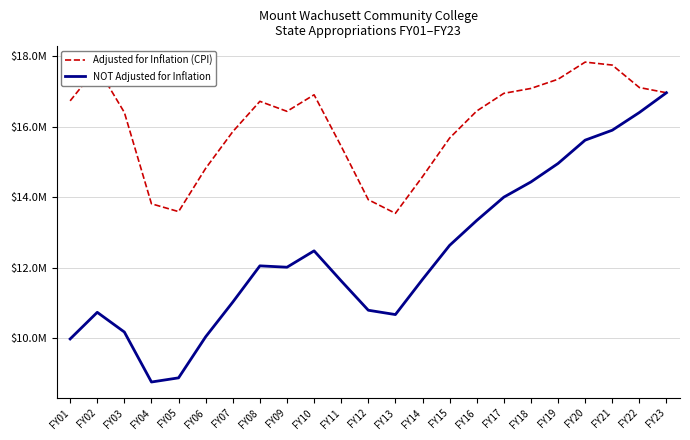

The value of NOT Adjusted for Inflation at FY12 is 10788287. True or false?

True